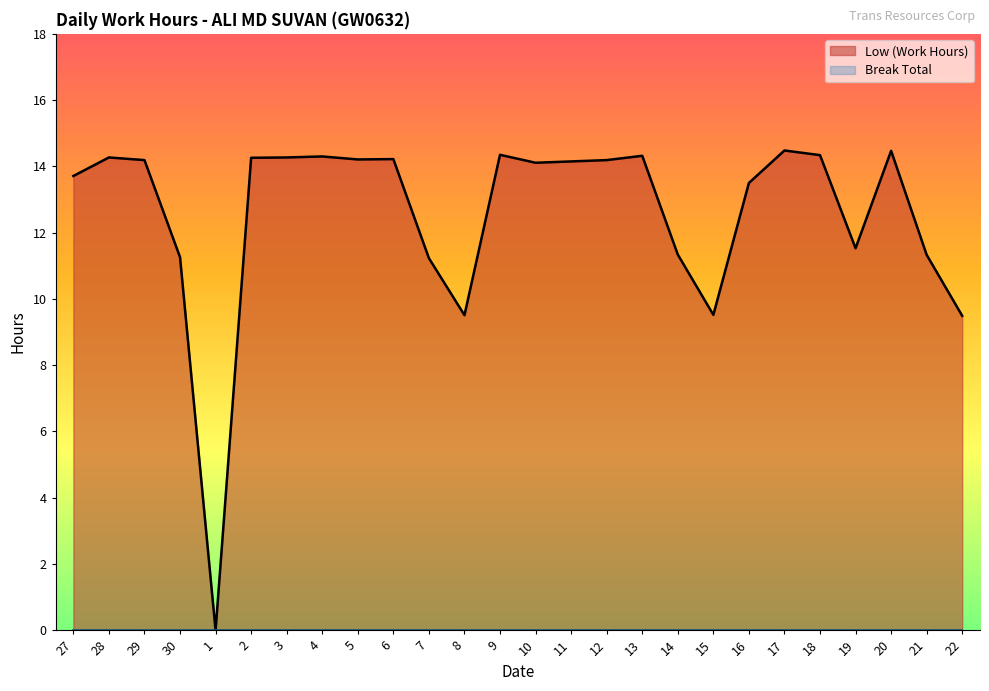

What position from the left is 9?

13